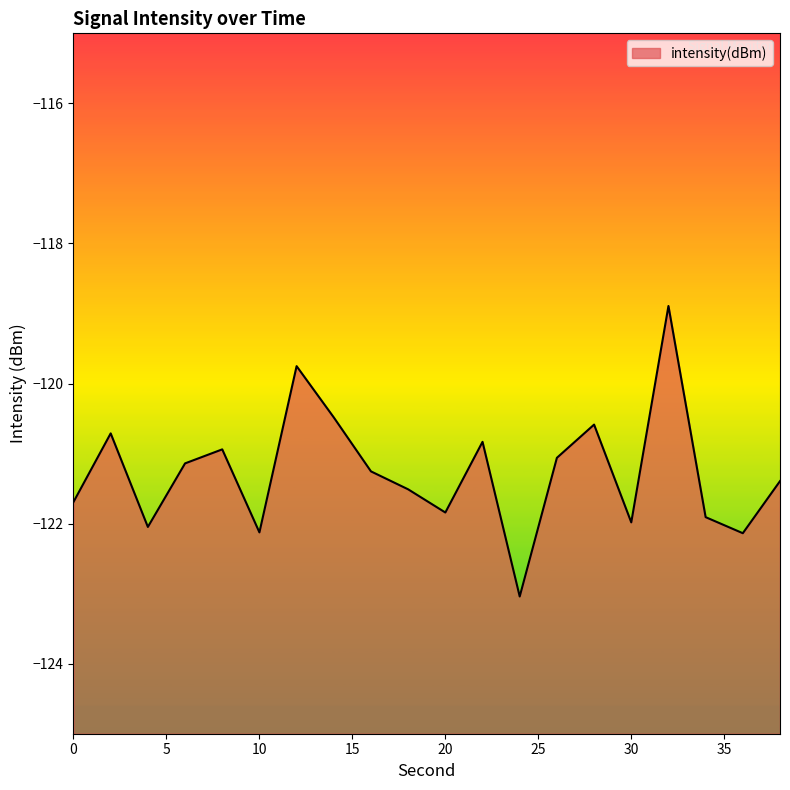

What is the change in value from 2 to 26?

-0.3